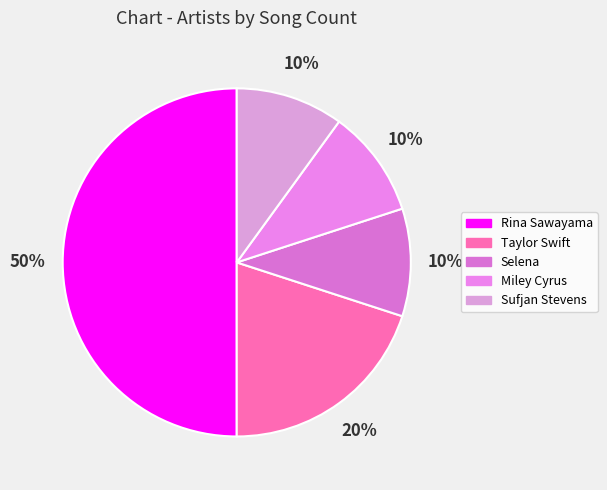

How many slices are in this pie chart?

5